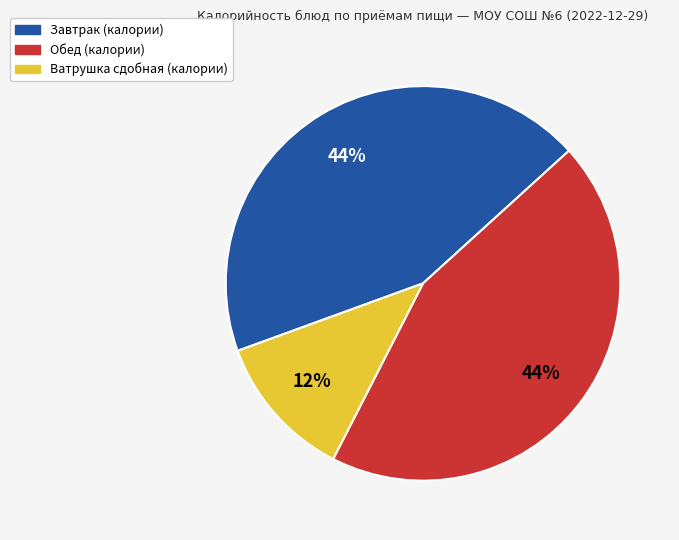

Is there any slice that represents more than half of the pie?

No